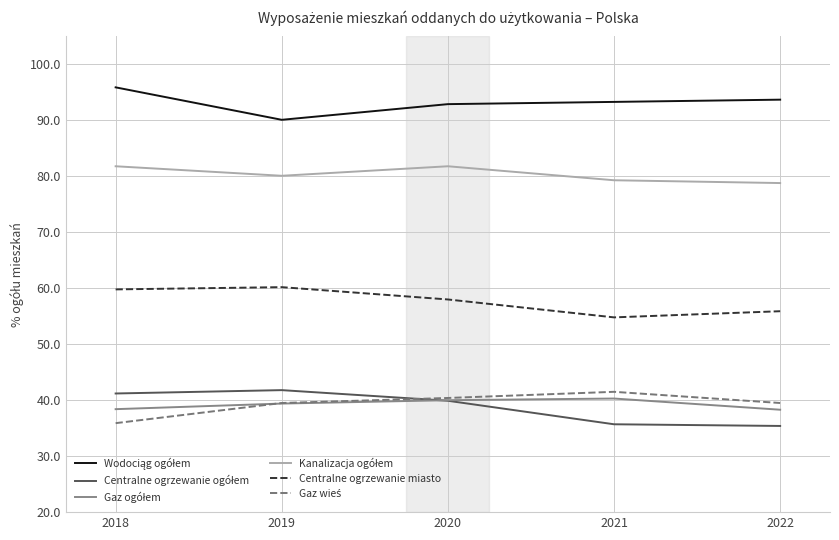

Is it true that Centralne ogrzewanie miasto equals 96.9 at 2018?

False